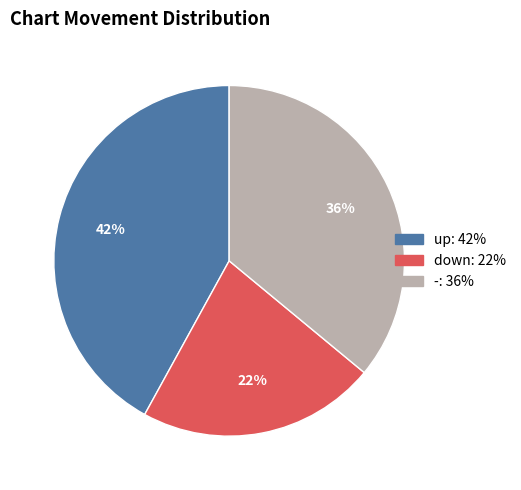

Between - and down, which is larger?

-